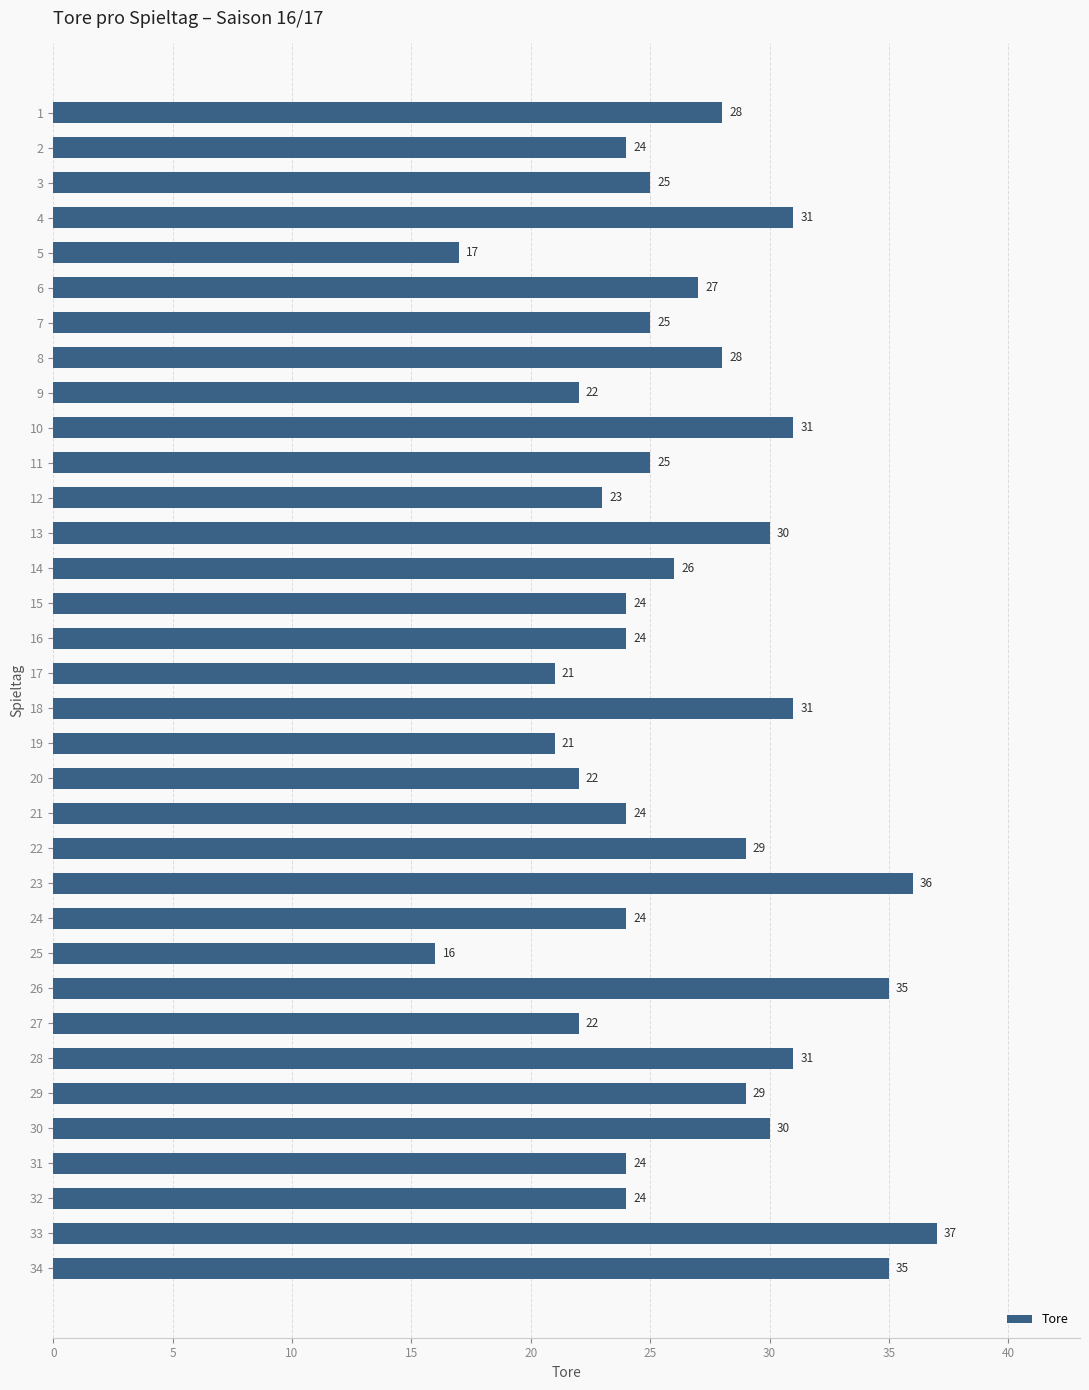

What is the value of the 18th bar from the top?

31